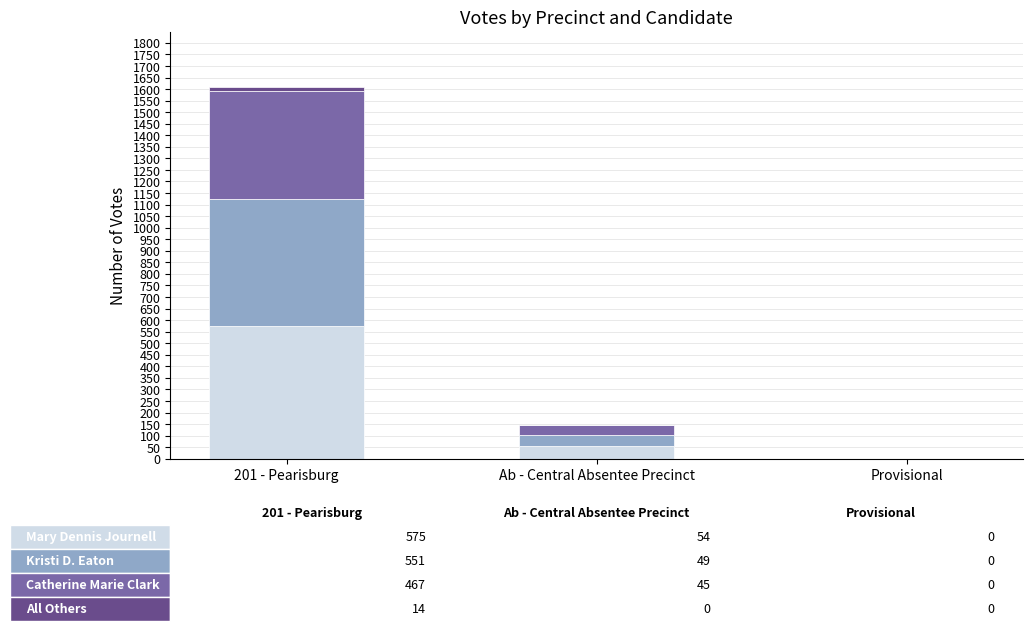

At which category is the sum across all series the highest?

201 - Pearisburg